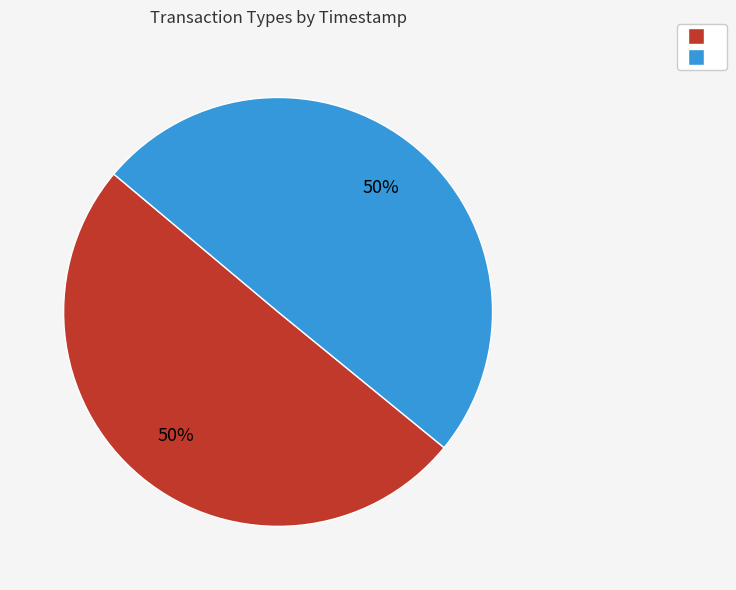

To the nearest percent, what is the average slice percentage?

50%